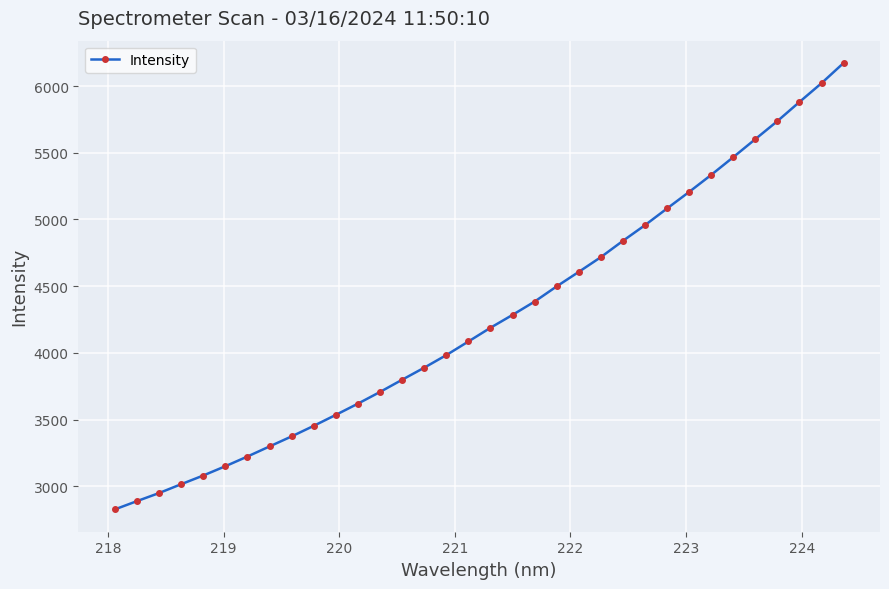

What is the greatest value displayed?

6173.4